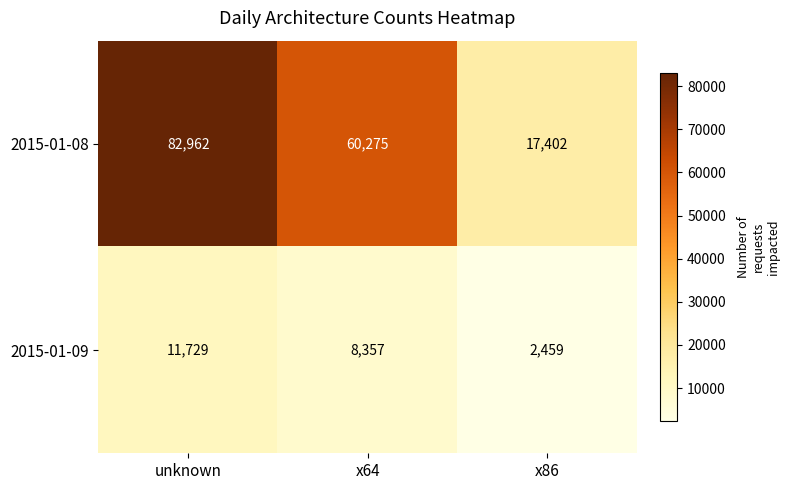

Is it true that 2015-01-08 equals 60275 at x64?

True